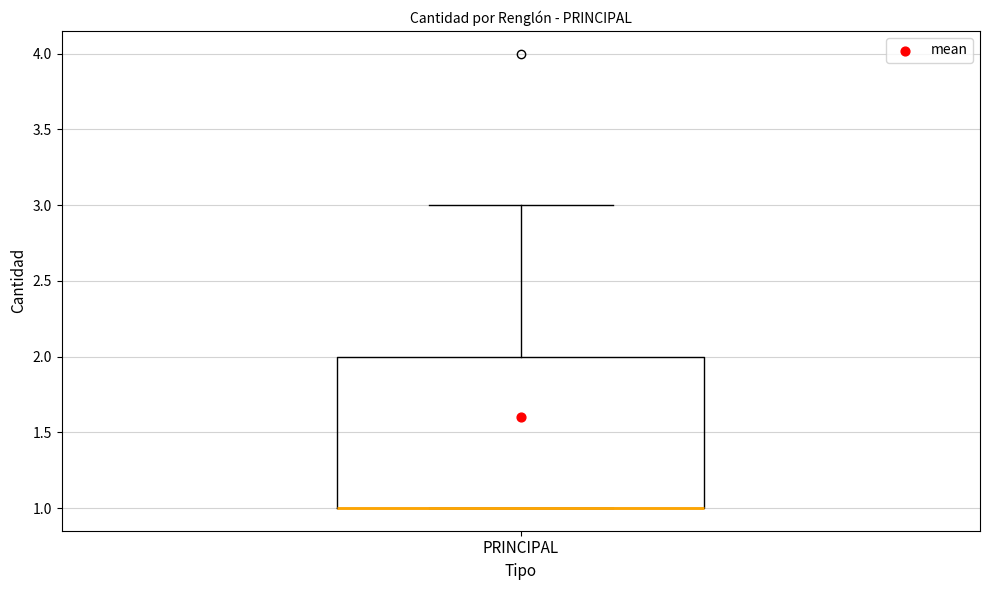

Where is the lower edge of the box for PRINCIPAL on the y-axis? The values are not printed on the chart, so give them approximately, as read against the axis.

1